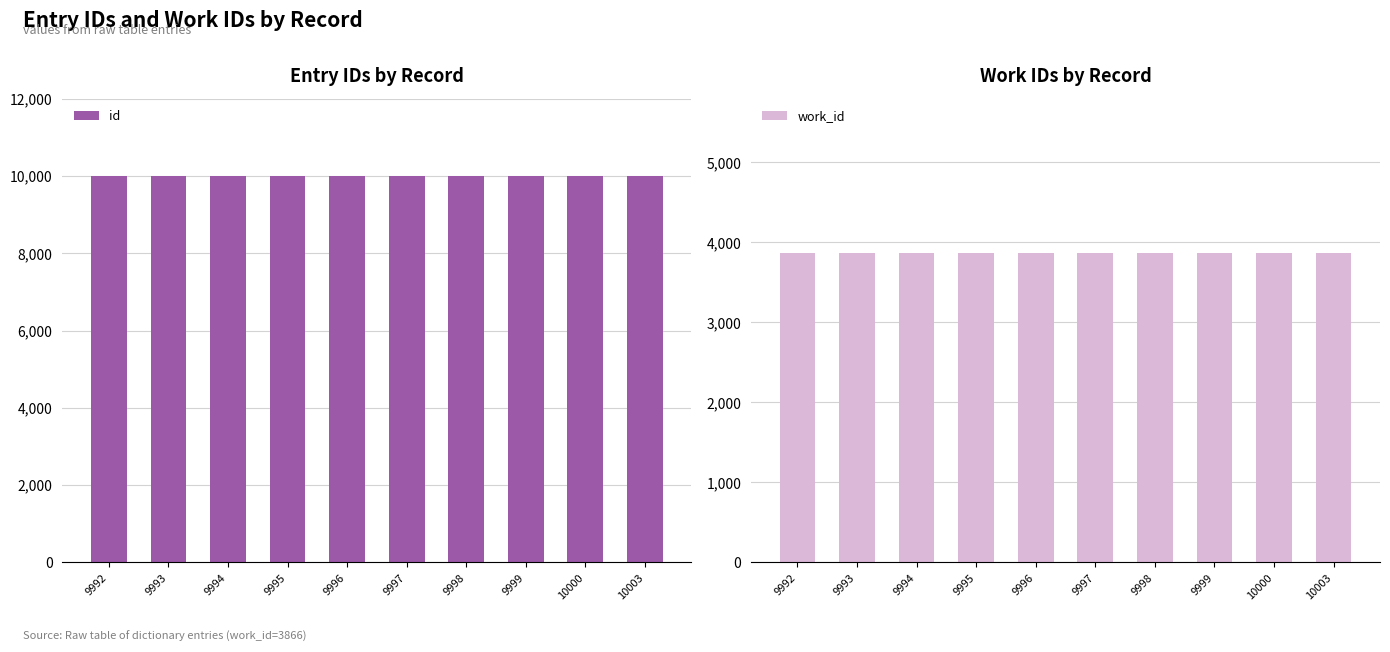

What is the difference between the highest and lowest values at 9993?

6127